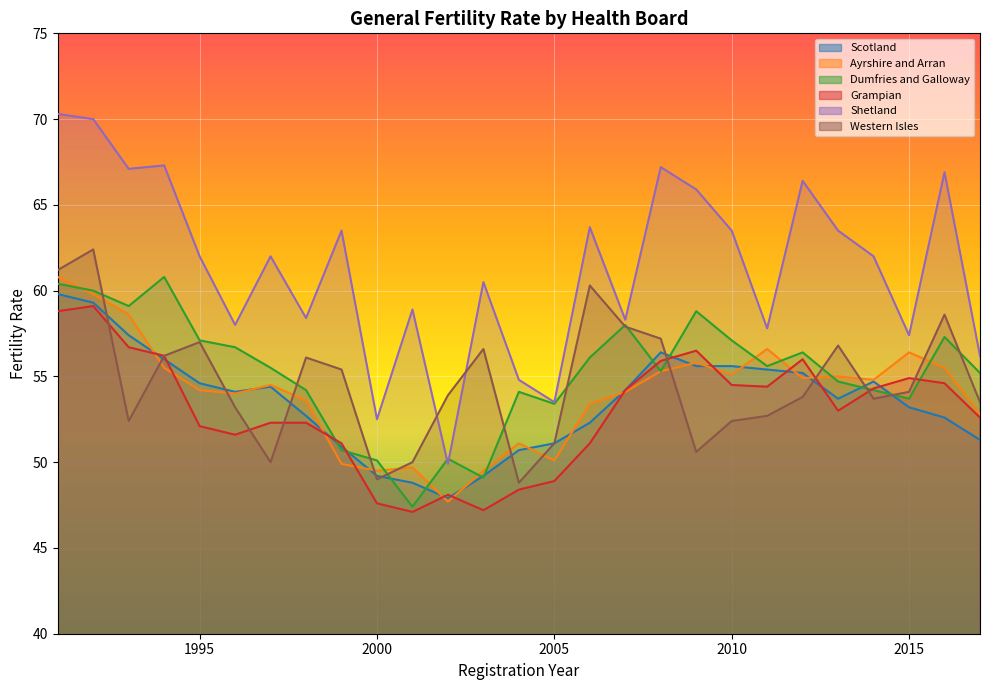

What are all the series names shown in the legend?

Scotland, Ayrshire and Arran, Dumfries and Galloway, Grampian, Shetland, Western Isles